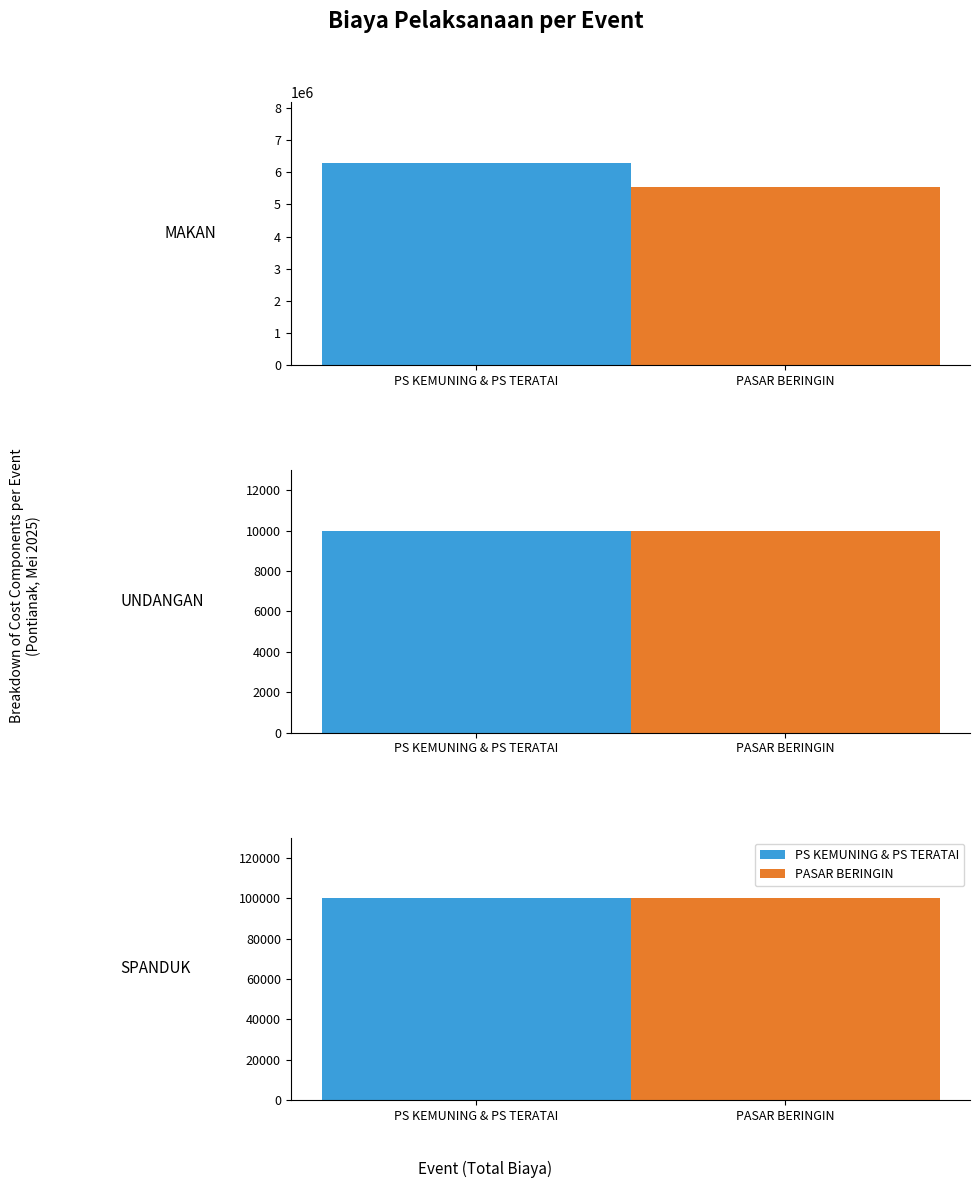

Which series has the widest spread of values?

MAKAN